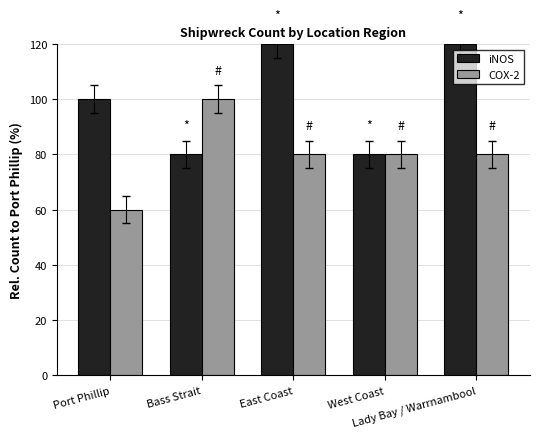

Count the number of categories in the chart.

5